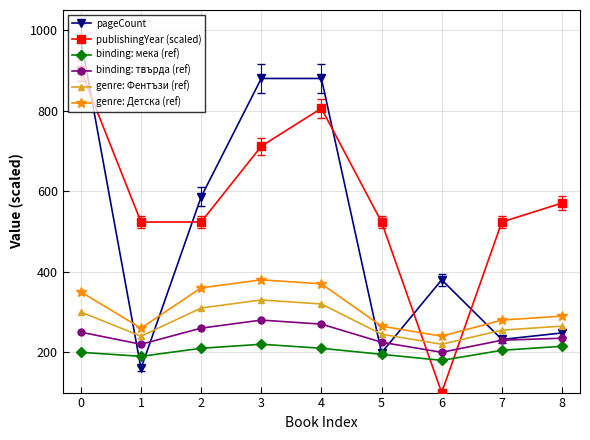

True or false: genre: Детска (ref) and genre: Фентъзи (ref) cross at least once.

False